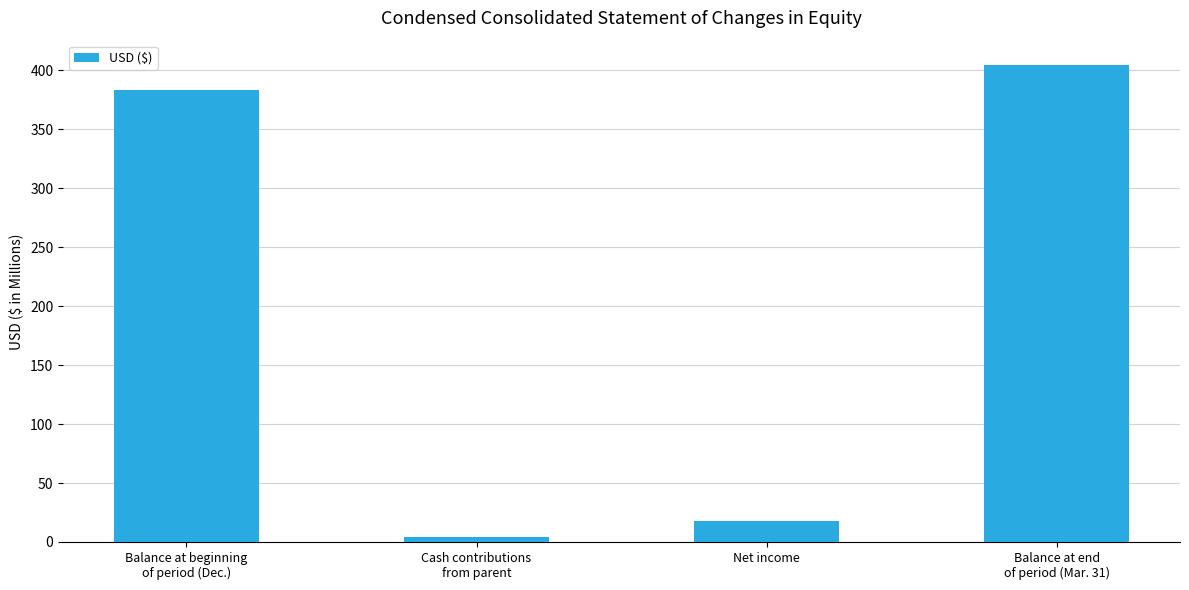

What is the label of the 4th bar from the right?

Balance at beginning
of period (Dec.)